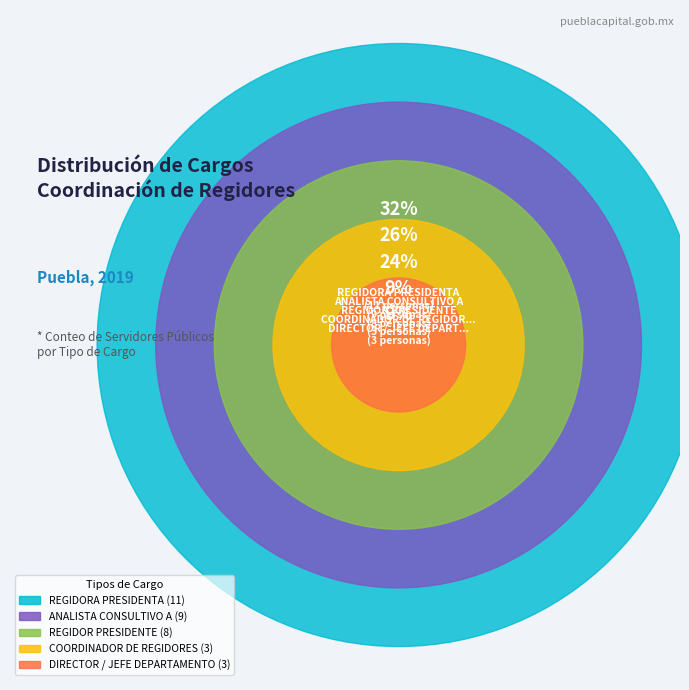

Count the number of slices in the pie.

5